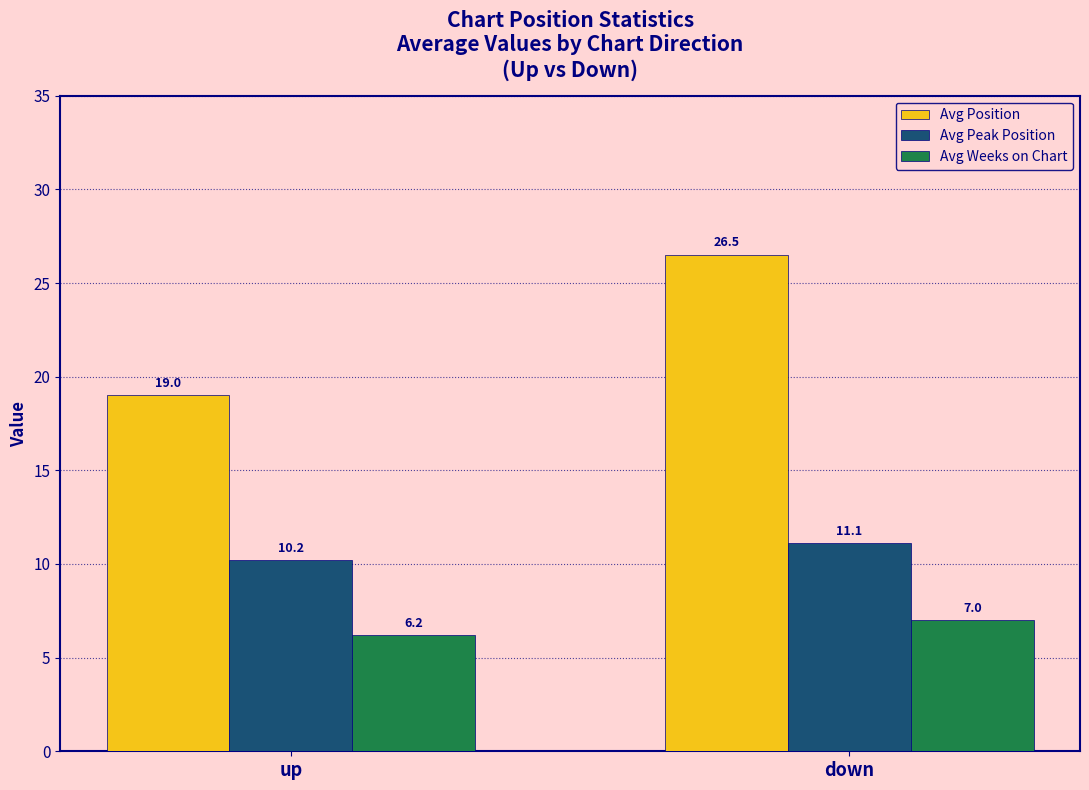

What is the difference between the highest and lowest values at up?

12.8